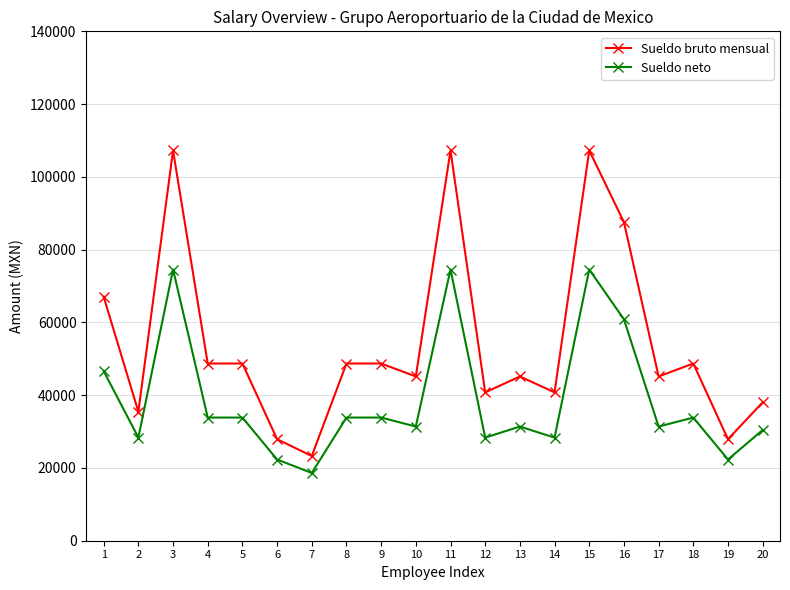

What is the value of the Sueldo bruto mensual point at the 11th from the left?

107254.0